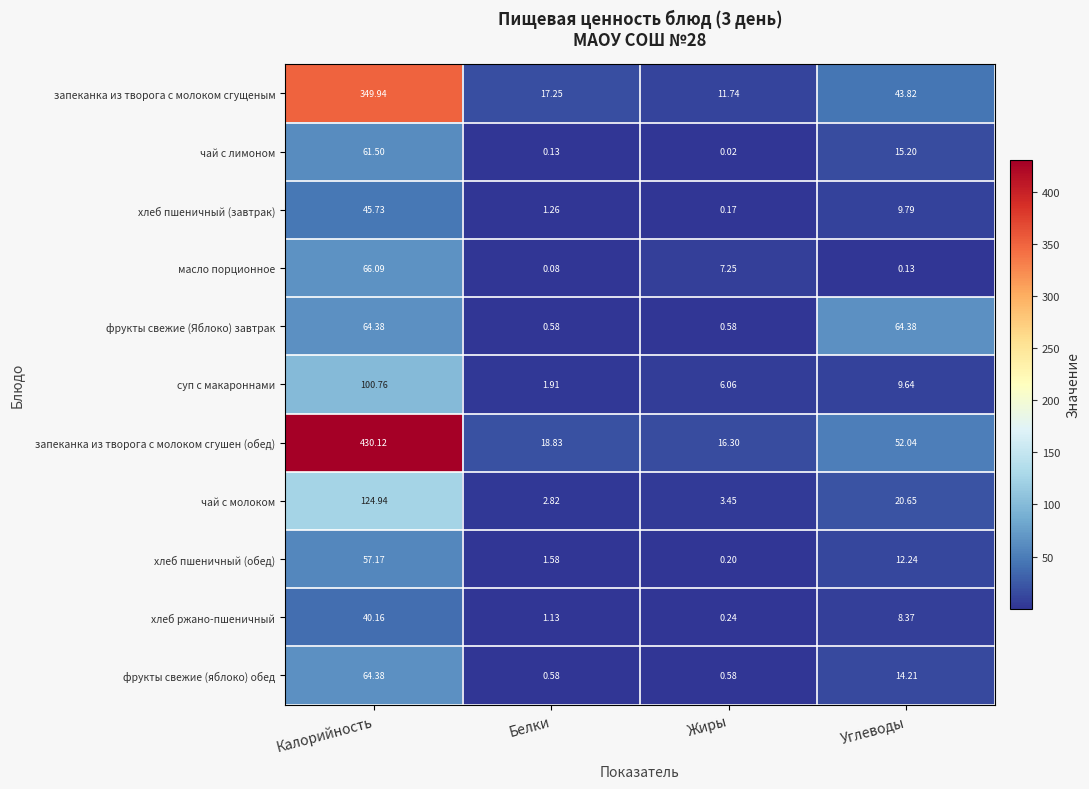

At which label is масло порционное closest to 33?

Жиры